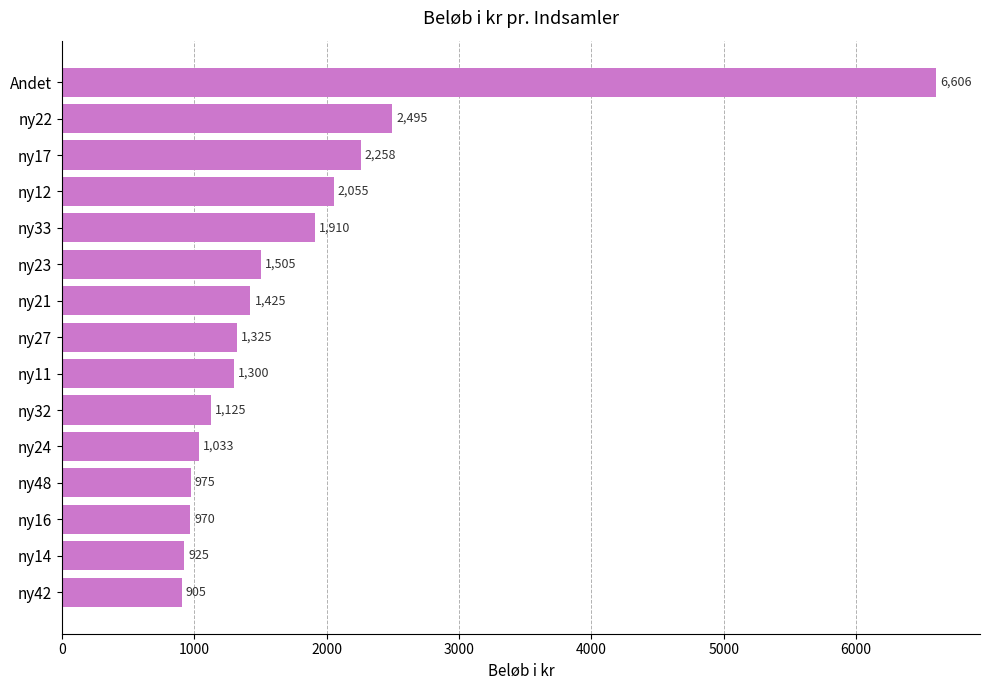

The chart shows a value of 544 at ny12. True or false?

False